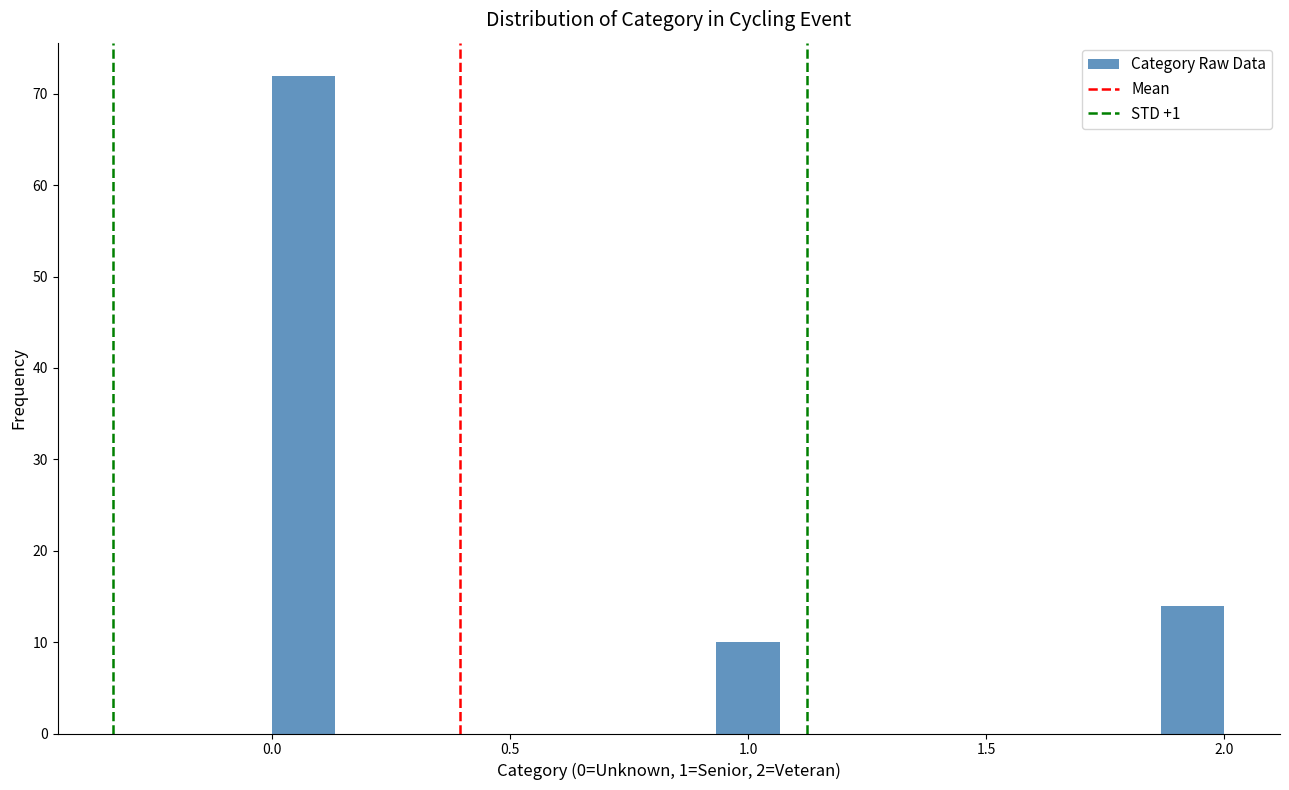

Read against the x-axis, roughly where is the centre of the tallest bar?

0.05